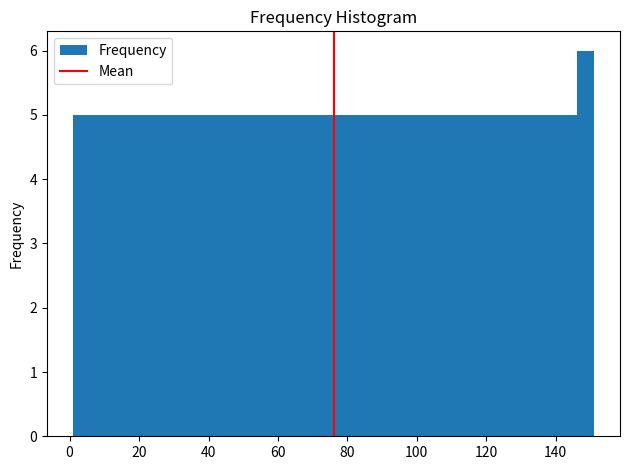

Read against the x-axis, roughly where is the centre of the tallest bar?

148